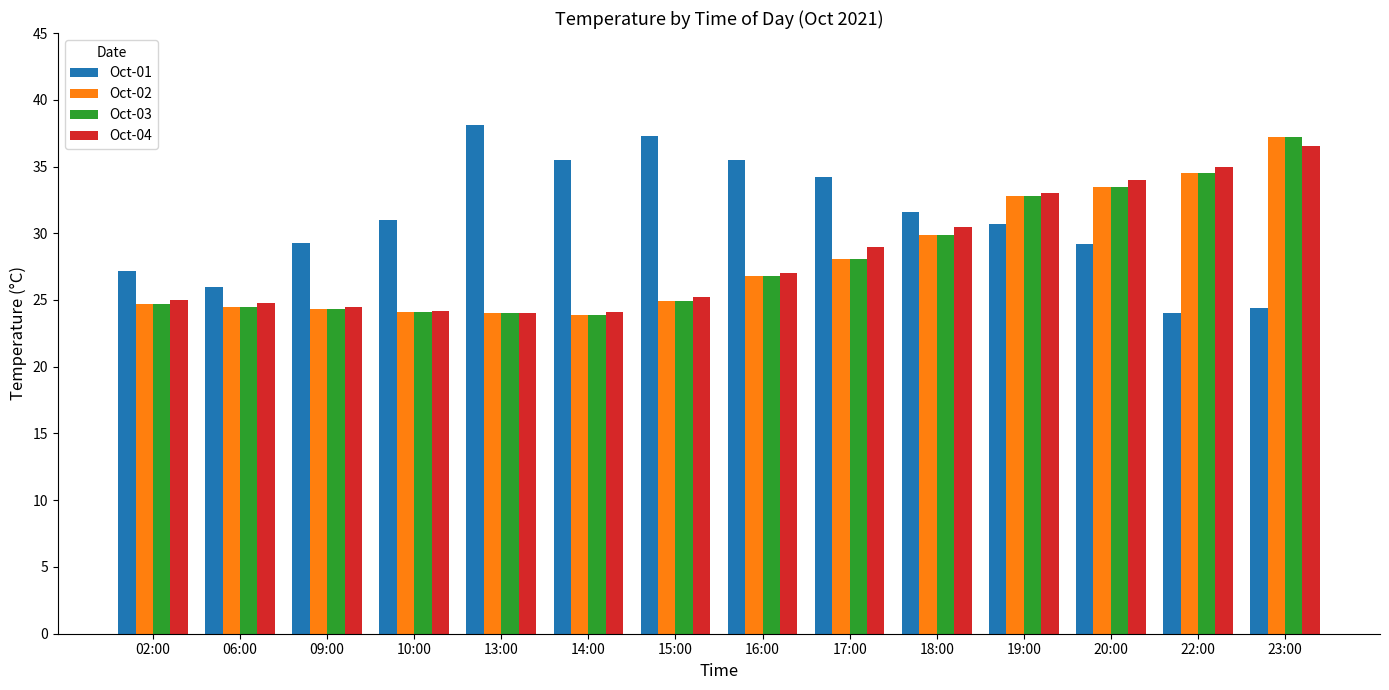

What is the difference between the highest and lowest values at 14:00?

11.6